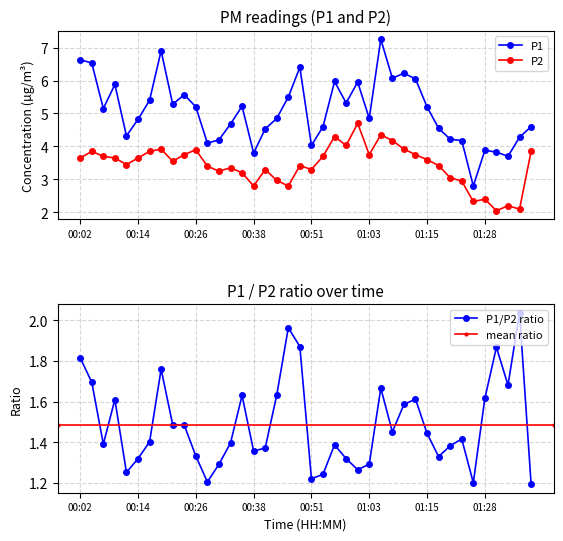

What is the average value of the P1 series?

5.1